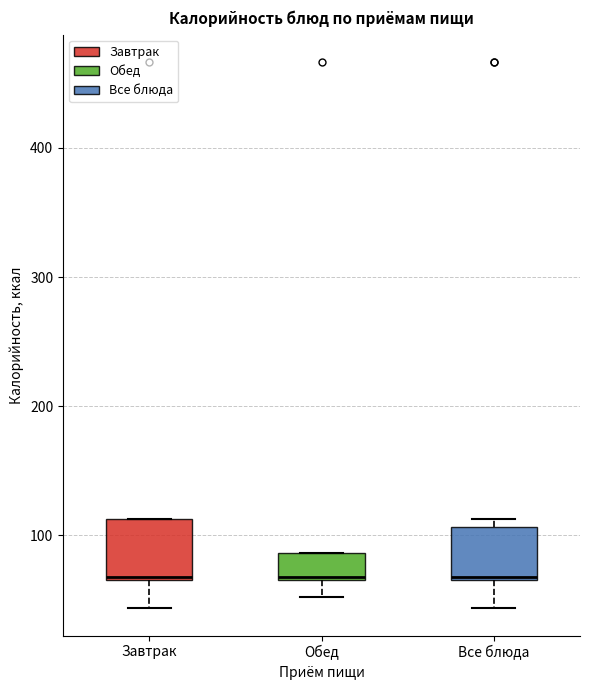

Where is the lower edge of the box for Завтрак on the y-axis? The values are not printed on the chart, so give them approximately, as read against the axis.

70